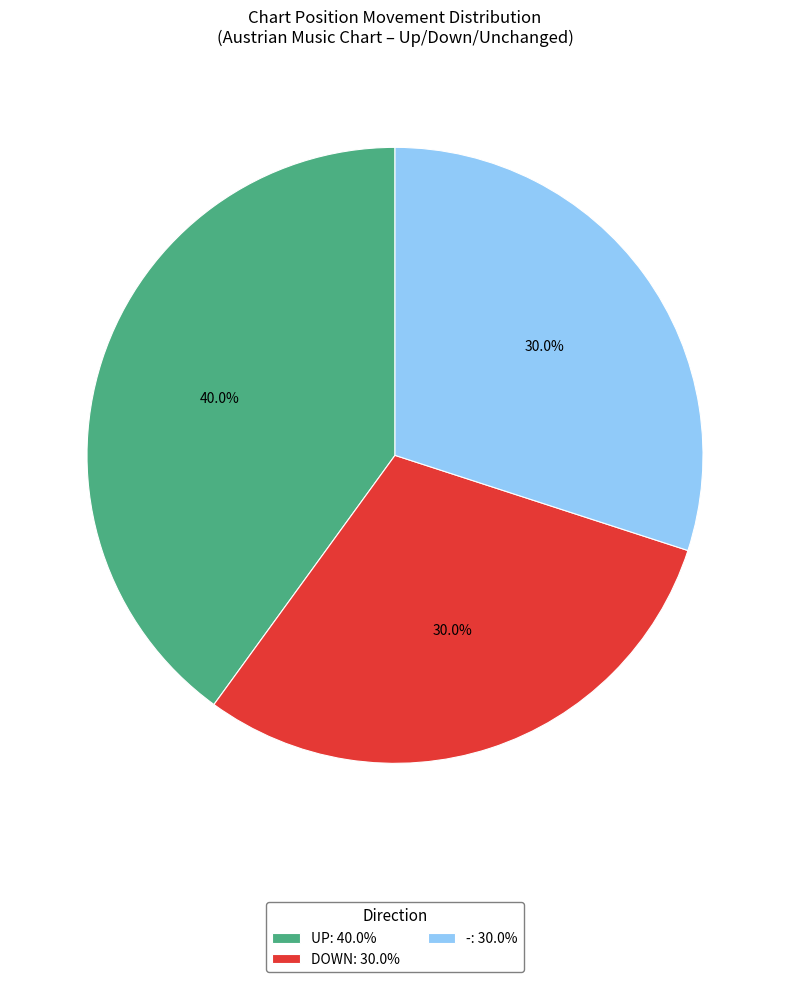

Which has a higher value, DOWN: 30.0% or UP: 40.0%?

UP: 40.0%